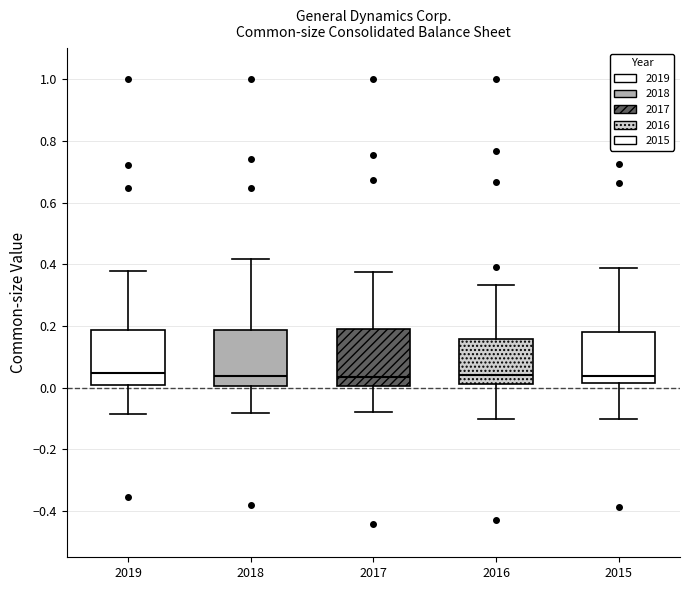

Reading left to right, transcribe this box plot: for each box, give where its median line is, the range the box spans, and where its two whiskers end, as read against the y-axis. The values are not printed on the chart, so give them approximately, as read against the axis.

2019: median 0.04, box 0.00 to 0.18, whiskers -0.08 to 0.38
2018: median 0.04, box 0.00 to 0.18, whiskers -0.08 to 0.42
2017: median 0.04, box 0.00 to 0.18, whiskers -0.08 to 0.38
2016: median 0.04, box 0.02 to 0.16, whiskers -0.10 to 0.34
2015: median 0.04, box 0.02 to 0.18, whiskers -0.10 to 0.38